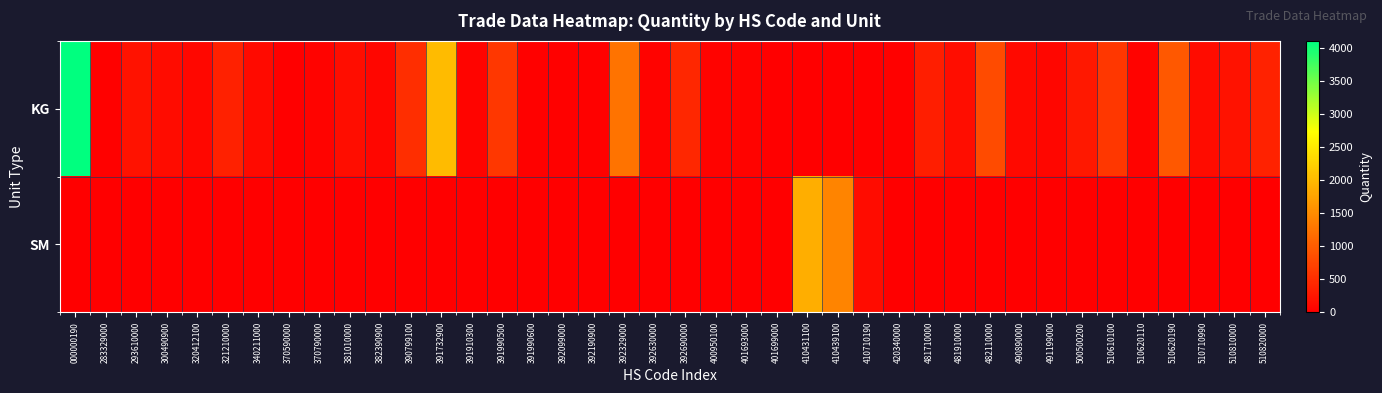

At how many categories does at least one series exceed 2709?

1